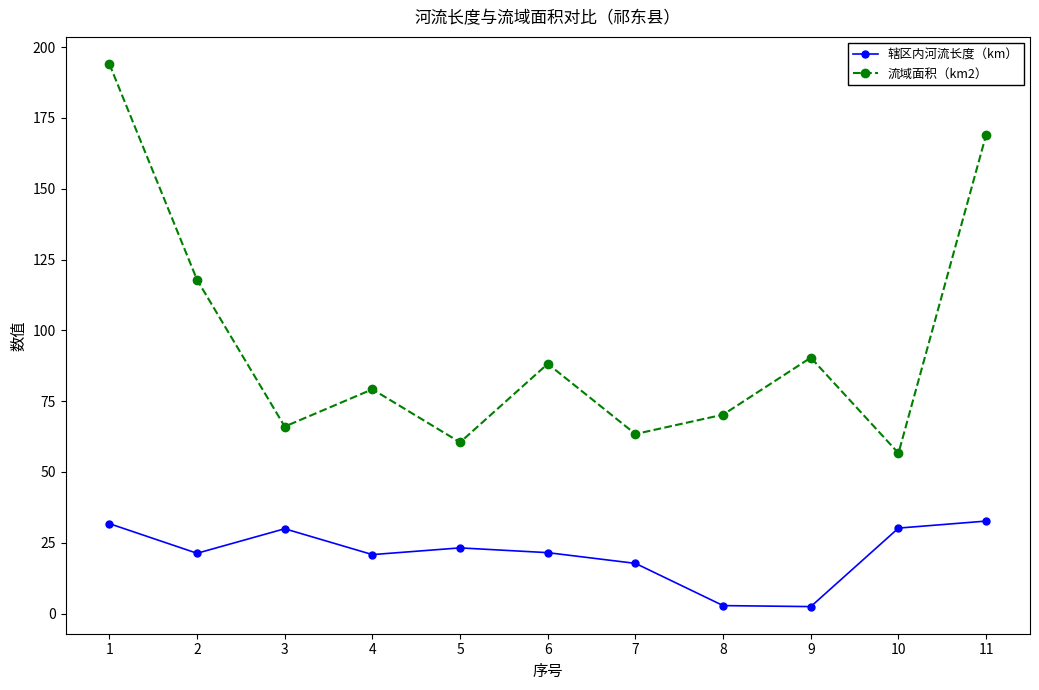

True or false: 辖区内河流长度（km） and 流域面积（km2） cross at least once.

False